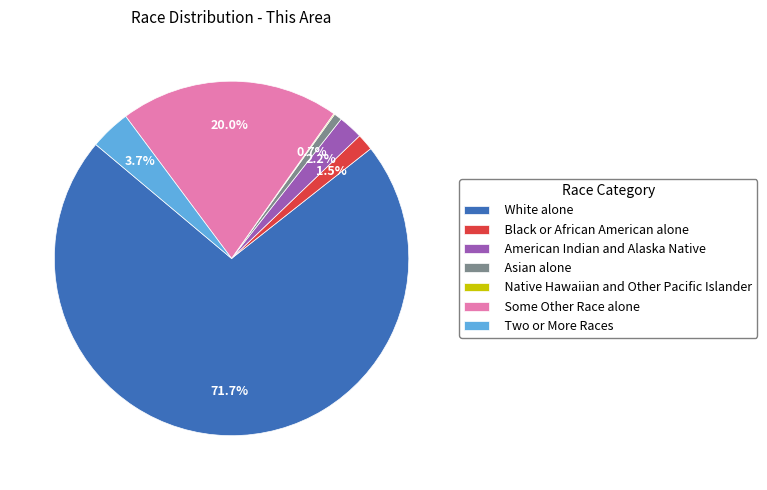

Is there any slice that represents more than half of the pie?

Yes